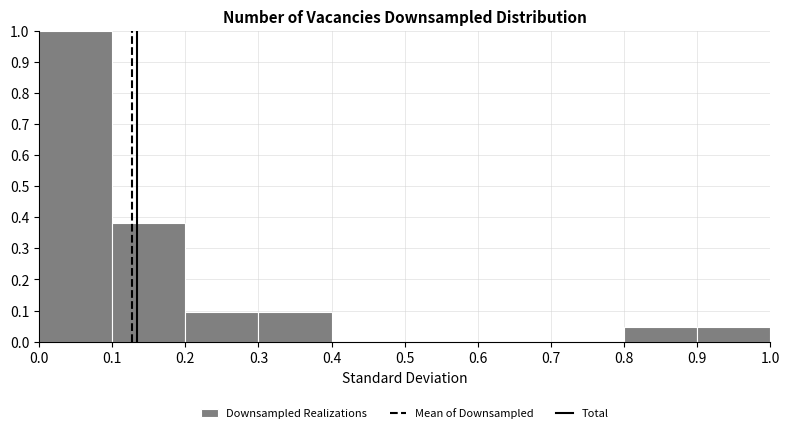

Reading left to right, transcribe this chart: for each bar, give the range it covers on the x-axis and its height. The values are not printed on the chart, so give them approximately, as read against the axis.

0.0 to 0.1: 1.00
0.1 to 0.2: 0.38
0.2 to 0.3: 0.10
0.3 to 0.4: 0.10
0.4 to 0.5: 0
0.5 to 0.6: 0
0.6 to 0.7: 0
0.7 to 0.8: 0
0.8 to 0.9: 0.05
0.9 to 1.0: 0.05